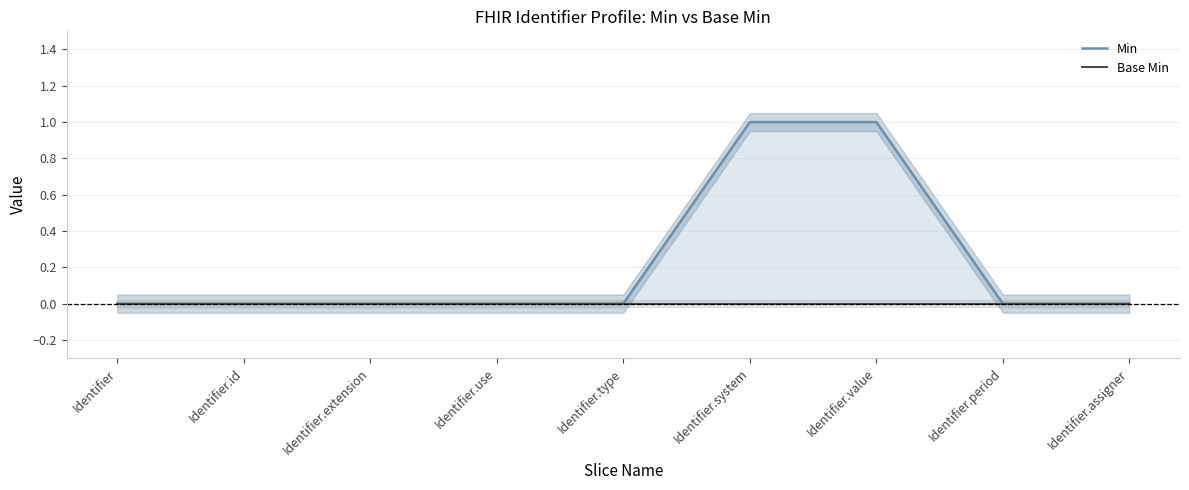

True or false: Base Min and Min cross at least once.

False